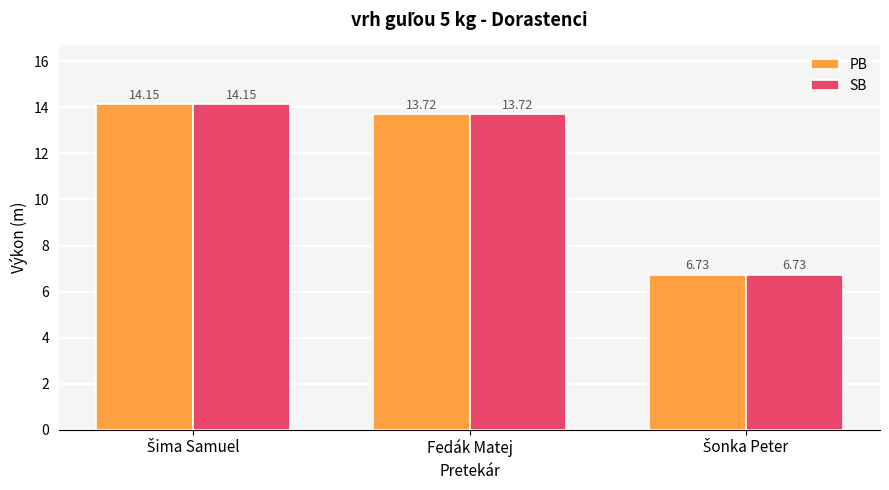

What are all the series names shown in the legend?

PB, SB